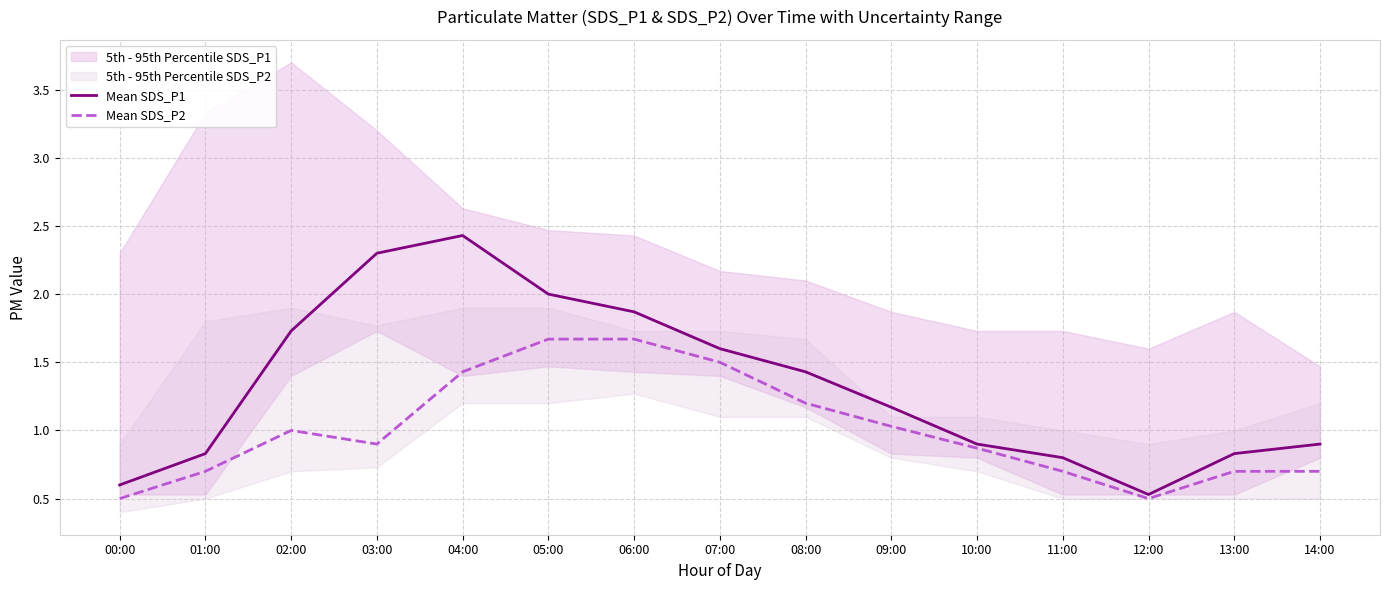

Reading left to right, what are all the values shown in this chart?

Mean SDS_P1: 00:00=0.6	01:00=0.8	02:00=1.7	03:00=2.3	04:00=2.4	05:00=2.0	06:00=1.9	07:00=1.6	08:00=1.4	09:00=1.2	10:00=0.9	11:00=0.8	12:00=0.5	13:00=0.8	14:00=0.9
Mean SDS_P2: 00:00=0.5	01:00=0.7	02:00=1.0	03:00=0.9	04:00=1.4	05:00=1.7	06:00=1.7	07:00=1.5	08:00=1.2	09:00=1.0	10:00=0.9	11:00=0.7	12:00=0.5	13:00=0.7	14:00=0.7